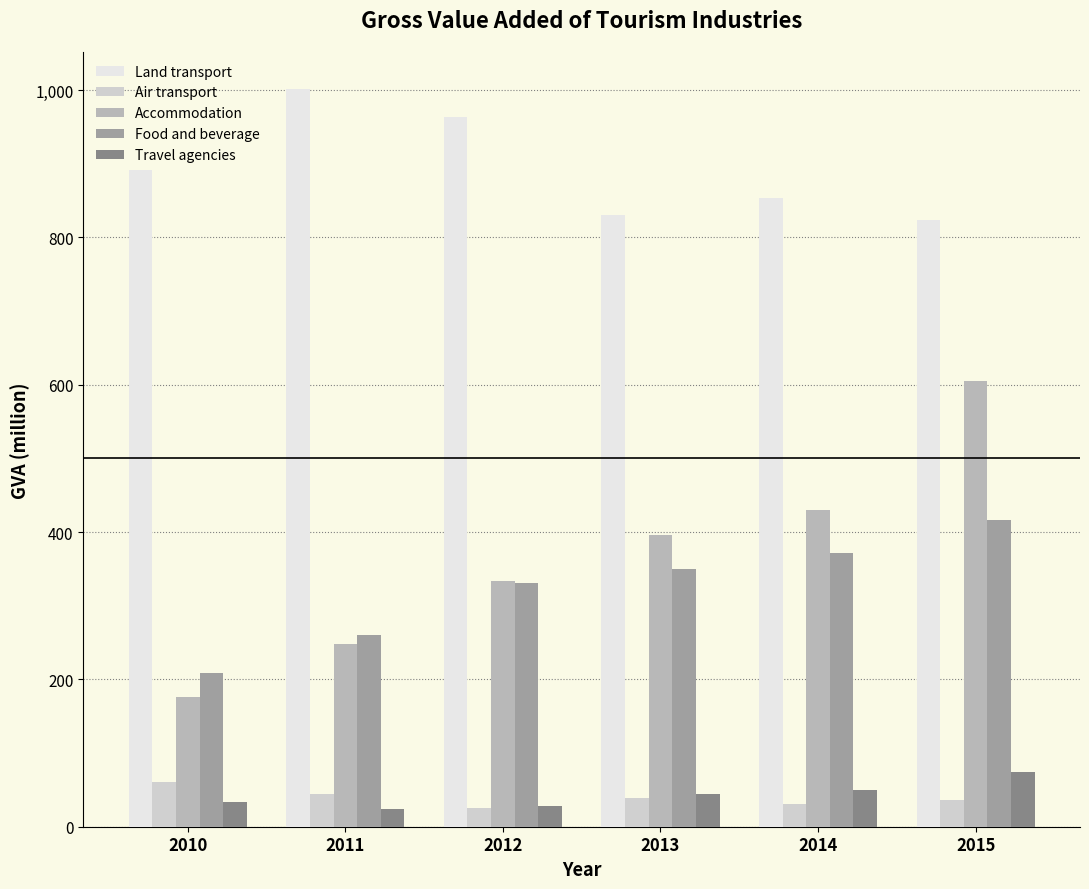

Rank the categories by Food and beverage value from highest to lowest.

2015, 2014, 2013, 2012, 2011, 2010